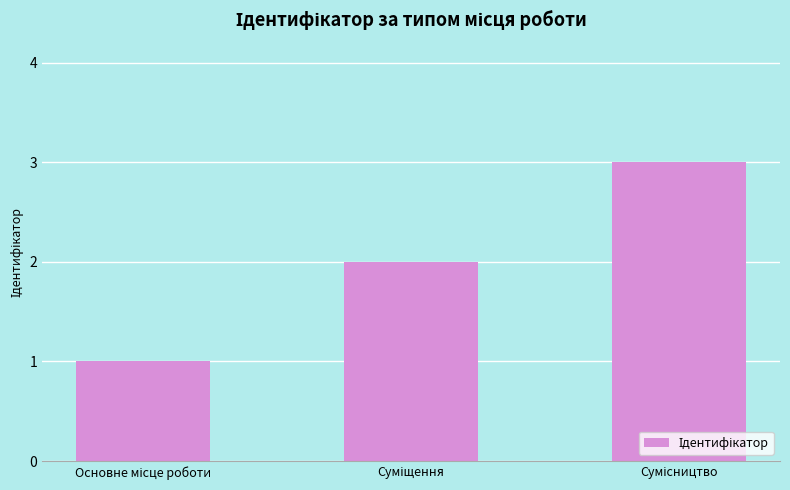

What is the greatest value displayed?

3